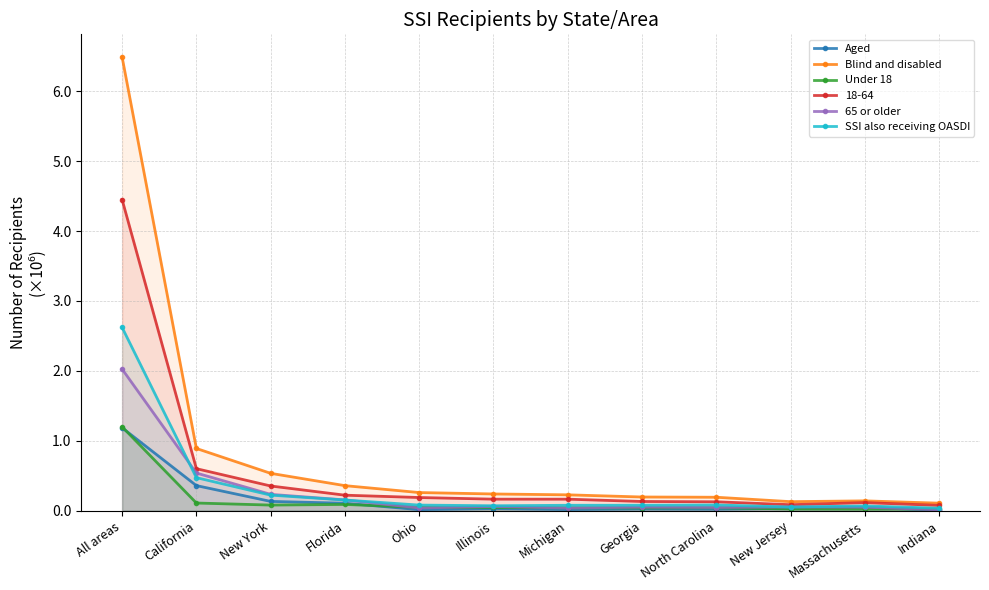

What is the value of the 65 or older point at the 7th from the left?

37847